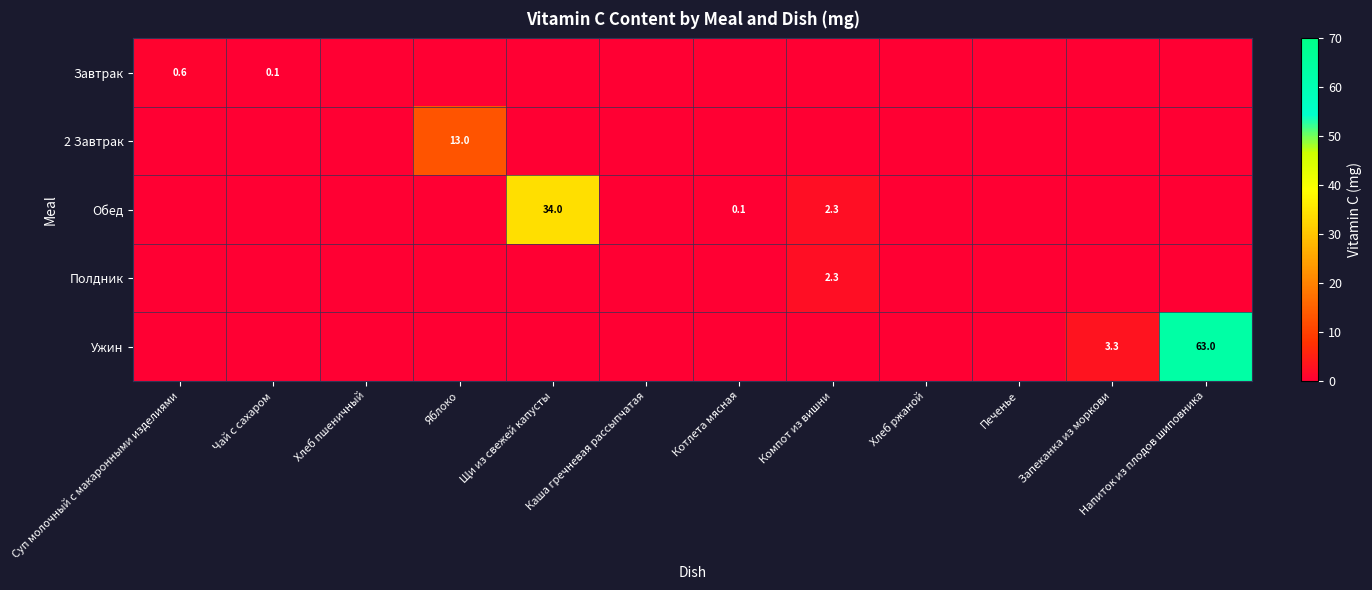

At Яблоко, list the series in order from largest to smallest.

2 Завтрак, Завтрак, Обед, Полдник, Ужин